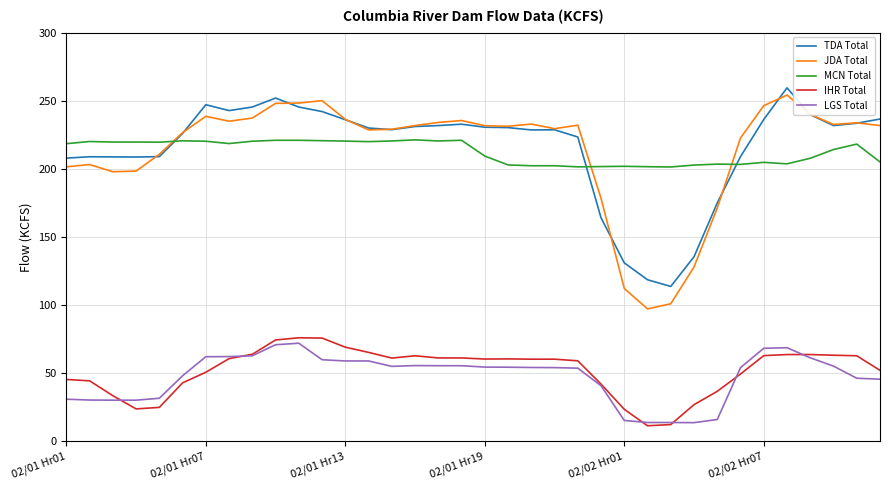

True or false: JDA Total and IHR Total intersect in this chart.

False